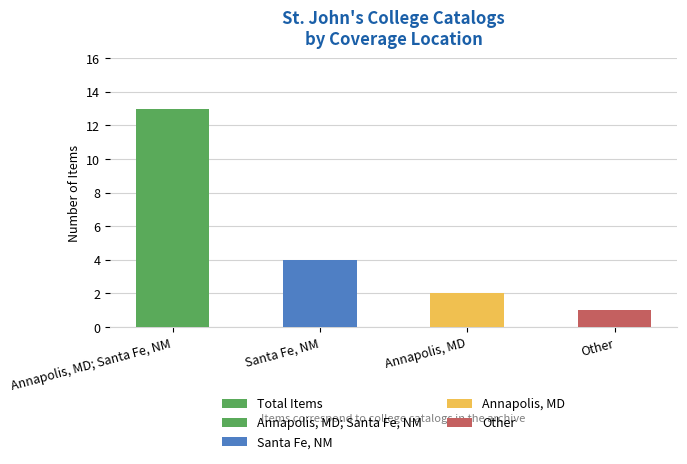

What is the label of the 4th bar from the right?

Annapolis, MD; Santa Fe, NM